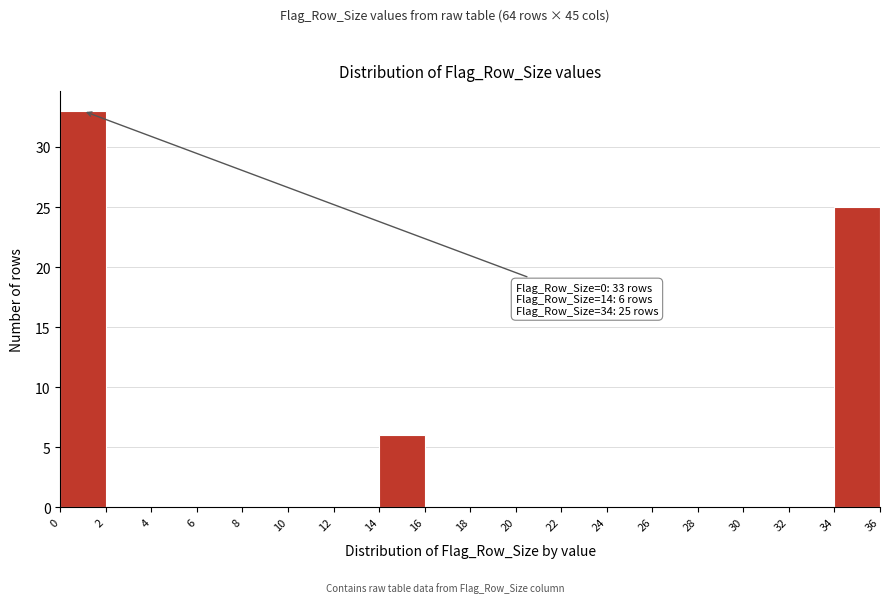

Which range on the x-axis has the tallest bar?

0 to 2